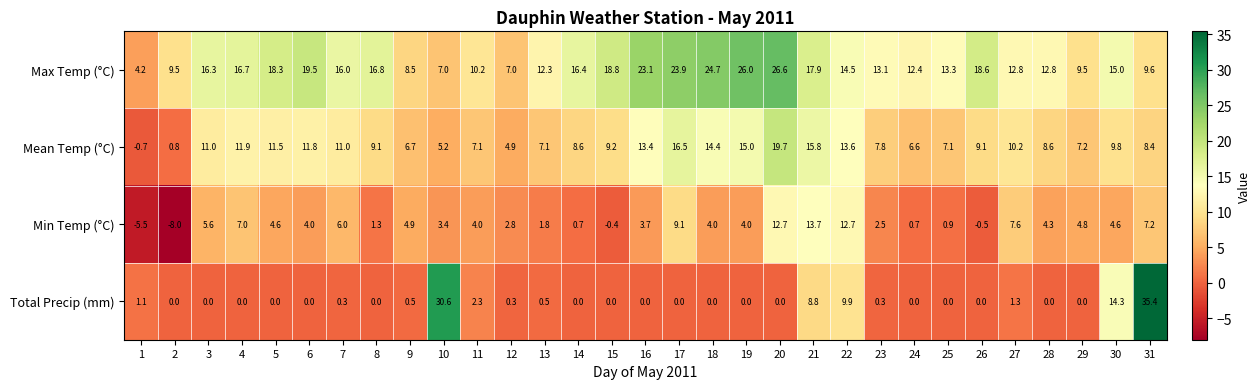

The Total Precip (mm) series shows 0.0 at 14. True or false?

True